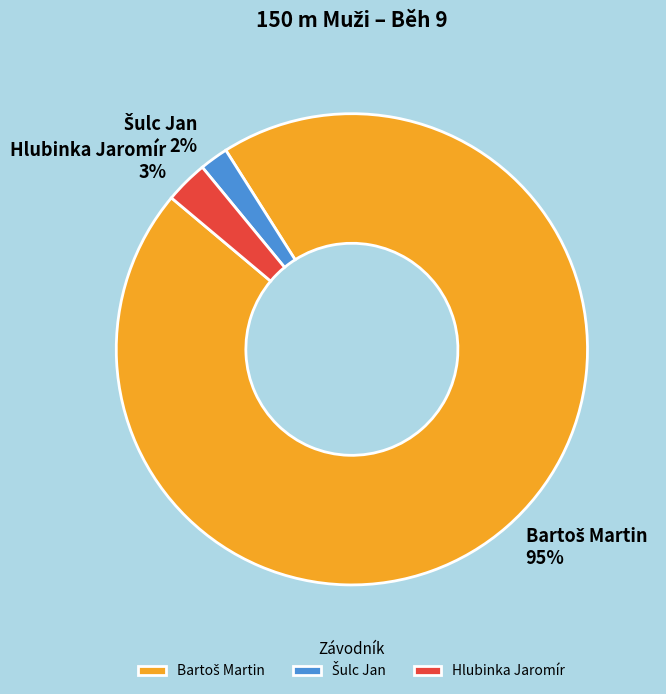

To the nearest percent, what is the average slice percentage?

33%